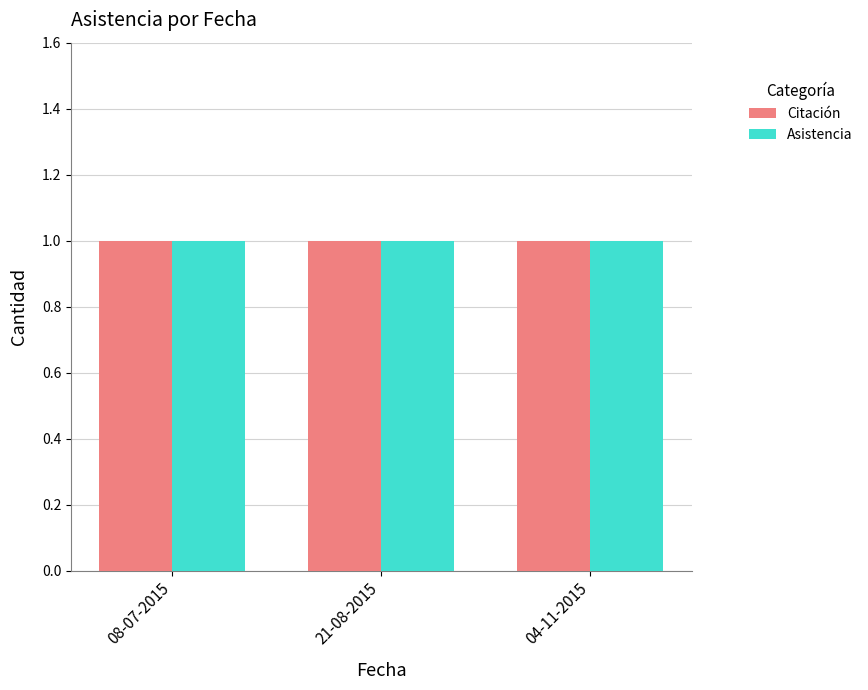

What is the label of the 1st bar from the left?

08-07-2015